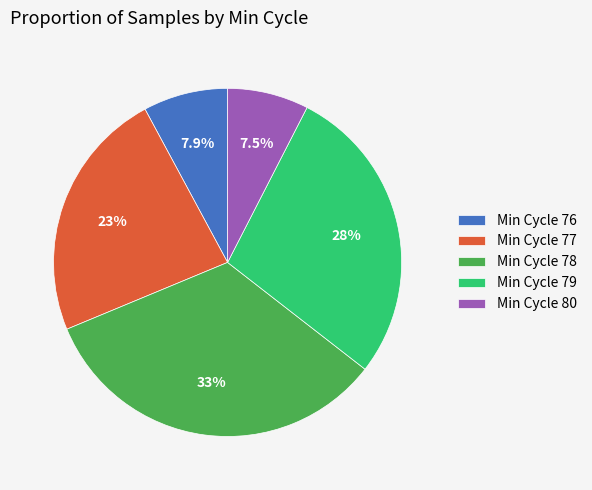

What is the ratio of the value at Min Cycle 79 to the value at Min Cycle 78?

0.8